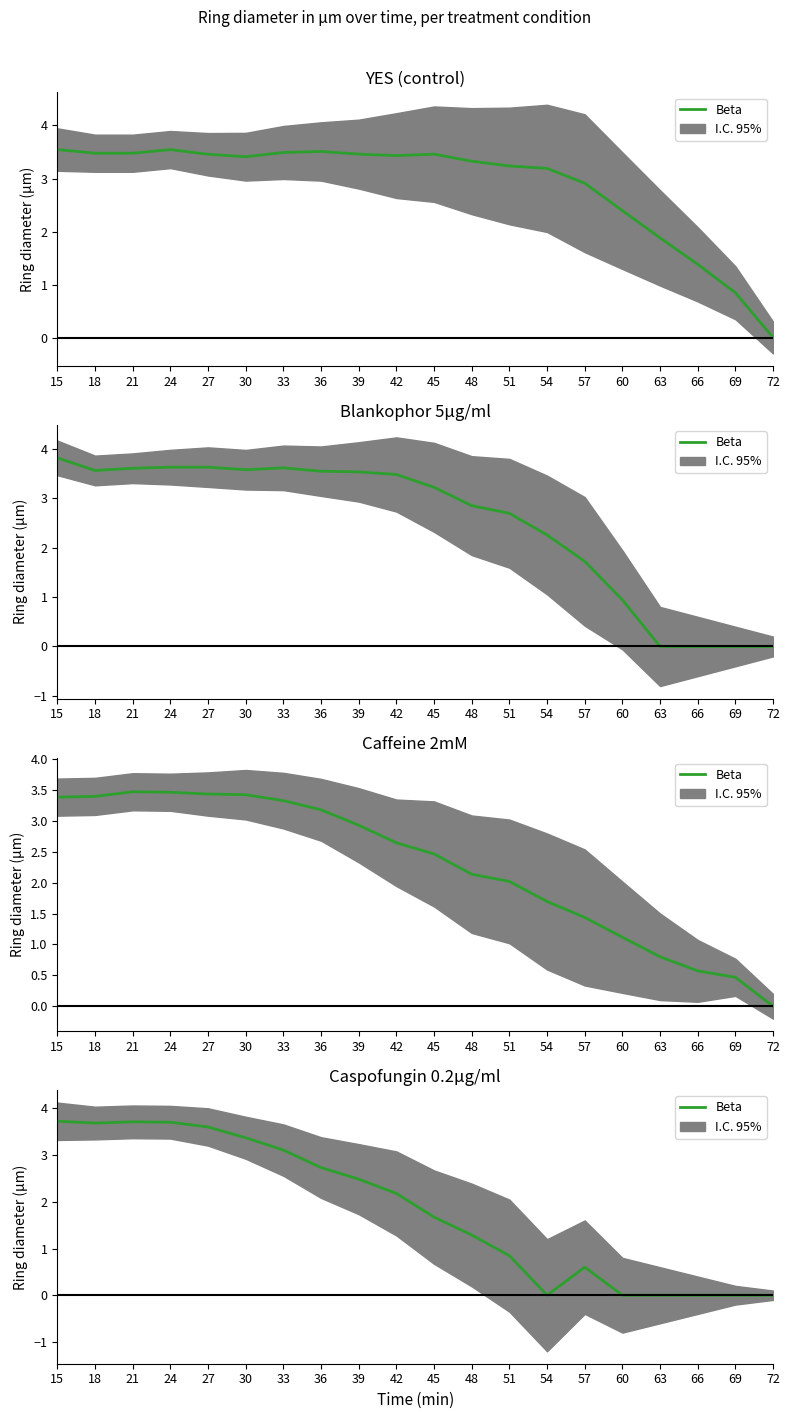

Reading right to left, transcribe all the data shown in this chart.

72=0.0	69=0.0	66=0.0	63=0.0	60=0.0	57=0.6	54=0.0	51=0.8	48=1.3	45=1.7	42=2.2	39=2.5	36=2.7	33=3.1	30=3.4	27=3.6	24=3.7	21=3.7	18=3.7	15=3.7